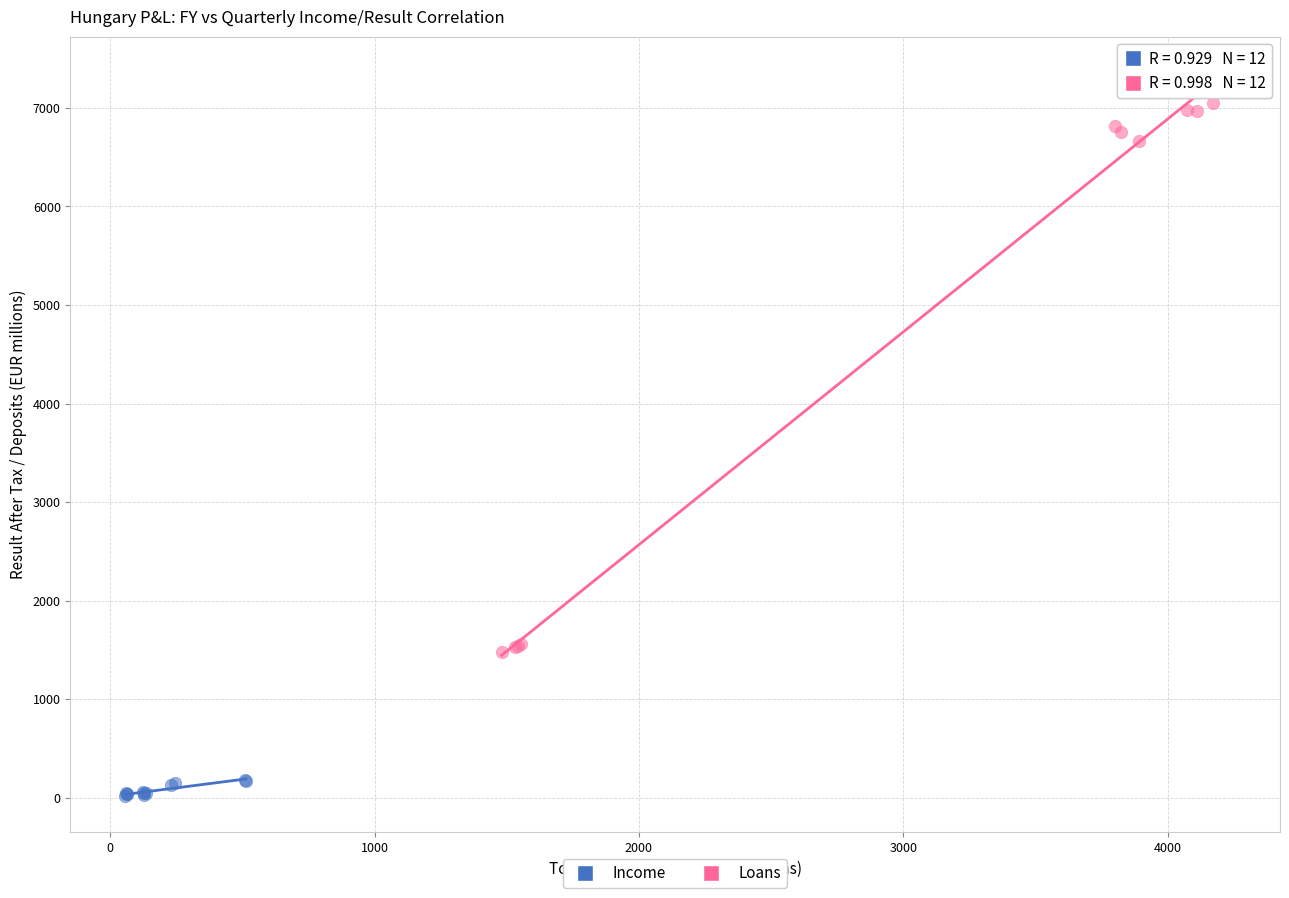

Which series contains the highest Y value?

Loans